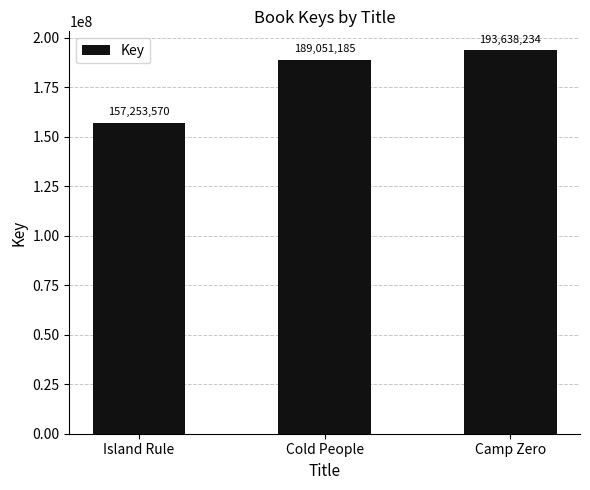

The chart shows a value of 157253570 at Island Rule. True or false?

True